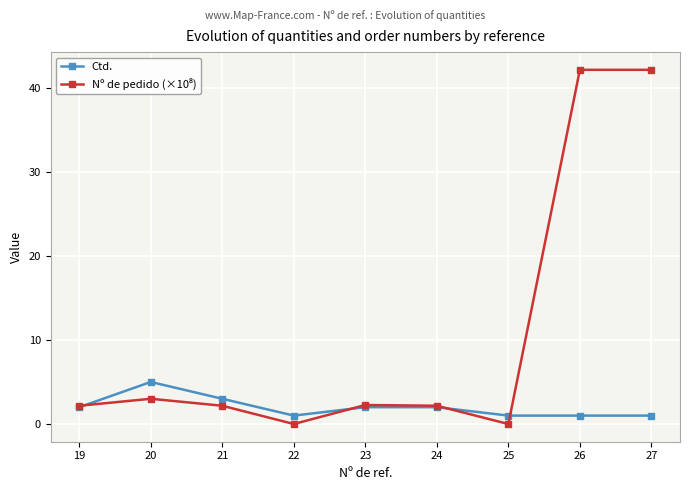

Where is the first local minimum for Ctd.?

22